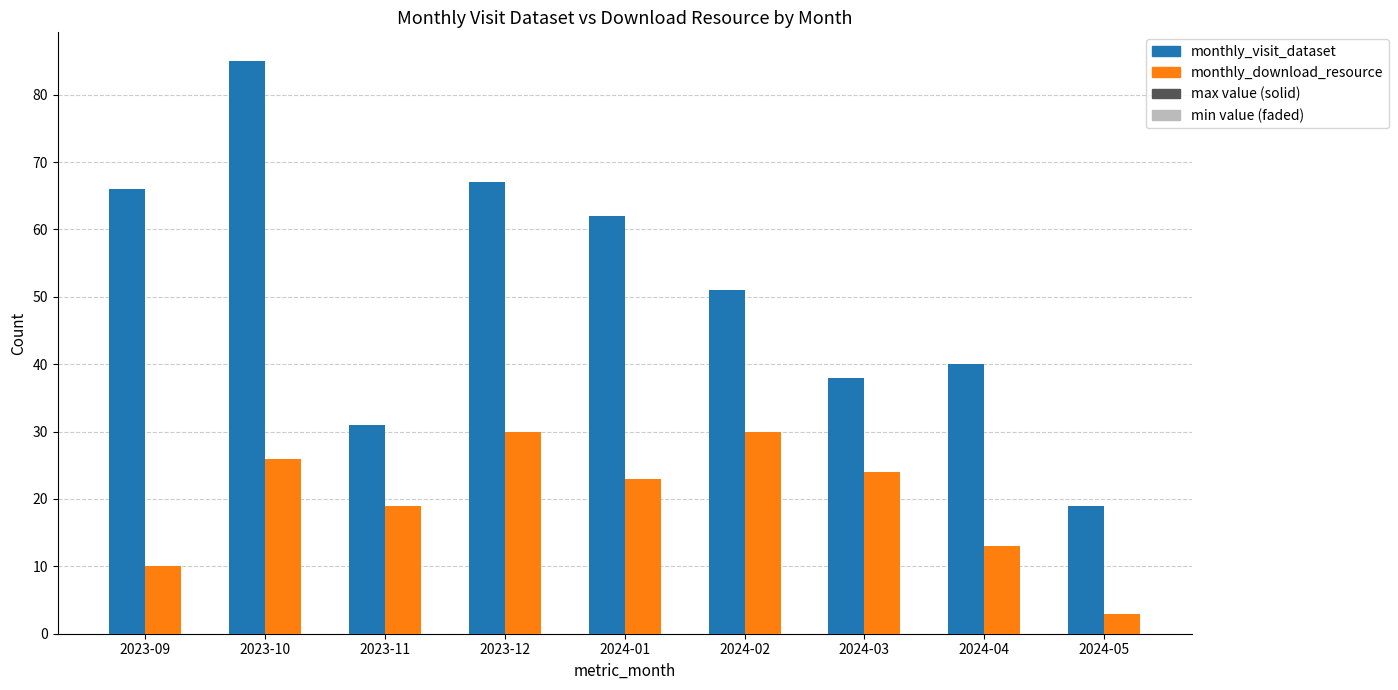

What is the maximum value shown in the chart?

85.0